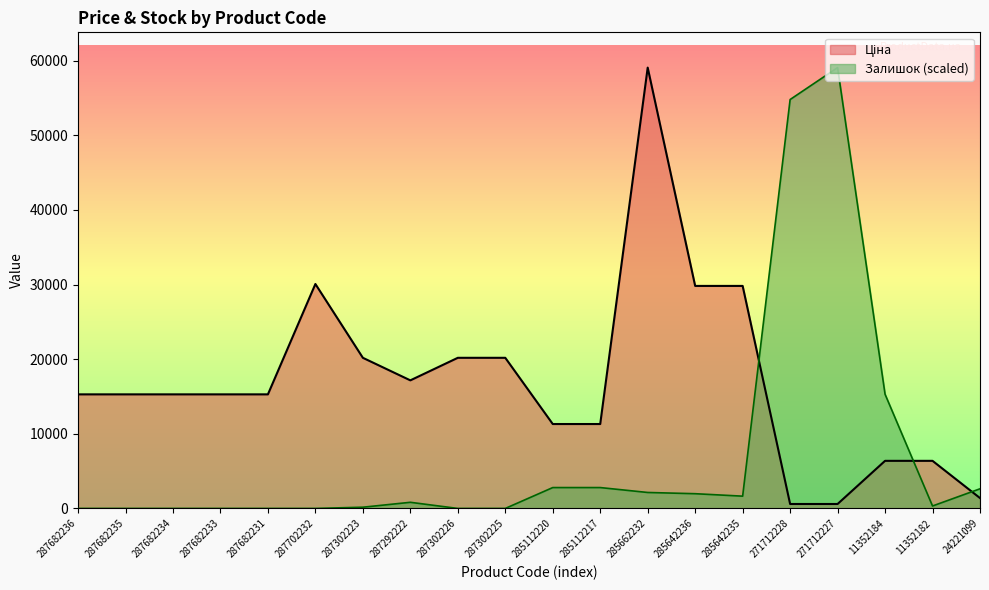

Reading right to left, list all the values displayed in this chart.

Ціна: 1390.7	6378.9	6378.9	596.5	596.5	29819.2	29819.2	59075.7	11312.5	11312.5	20186.0	20186.0	17165.0	20186.0	30077.8	15288.0	15288.0	15288.0	15288.0	15288.0
Залишок: 2632.9	329.1	15303.7	59075.7	54797.3	1645.6	1974.7	2139.2	2797.5	2797.5	0.0	0.0	822.8	164.6	0.0	0.0	0.0	0.0	0.0	0.0